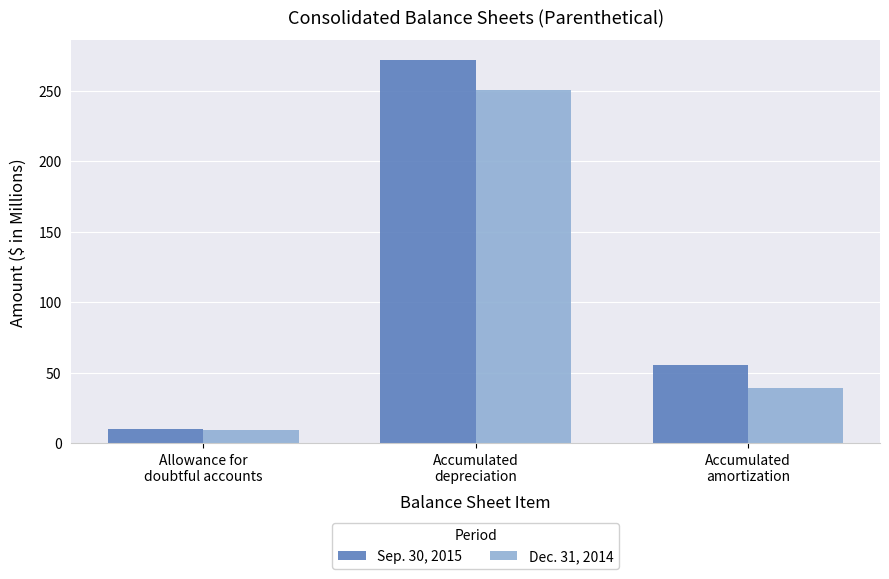

What is the smallest value displayed?

9.3